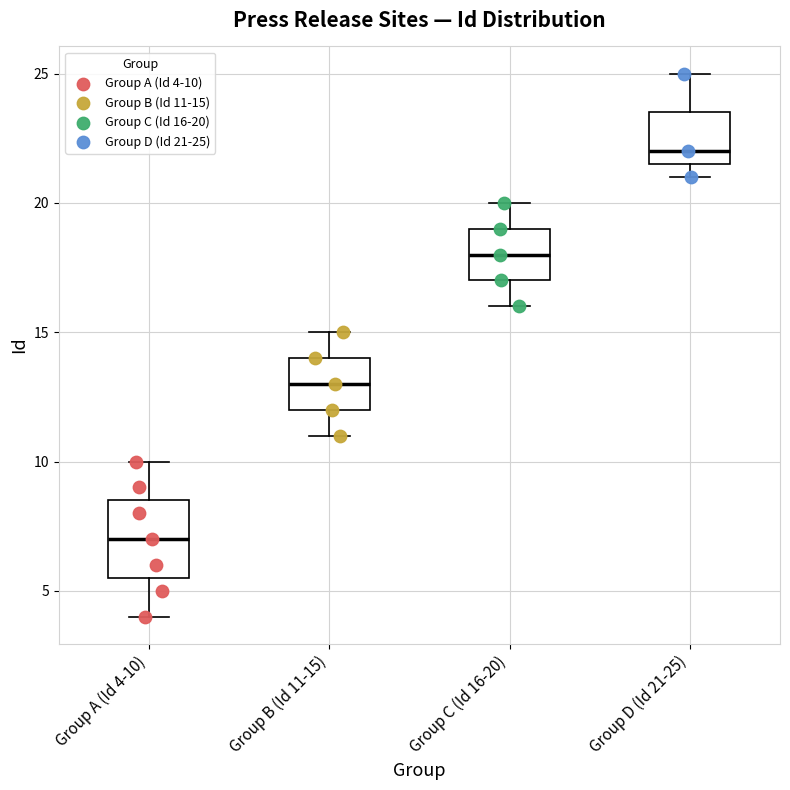

Where is the upper edge of the box for Group B (Id 11-15) on the y-axis? The values are not printed on the chart, so give them approximately, as read against the axis.

14.0